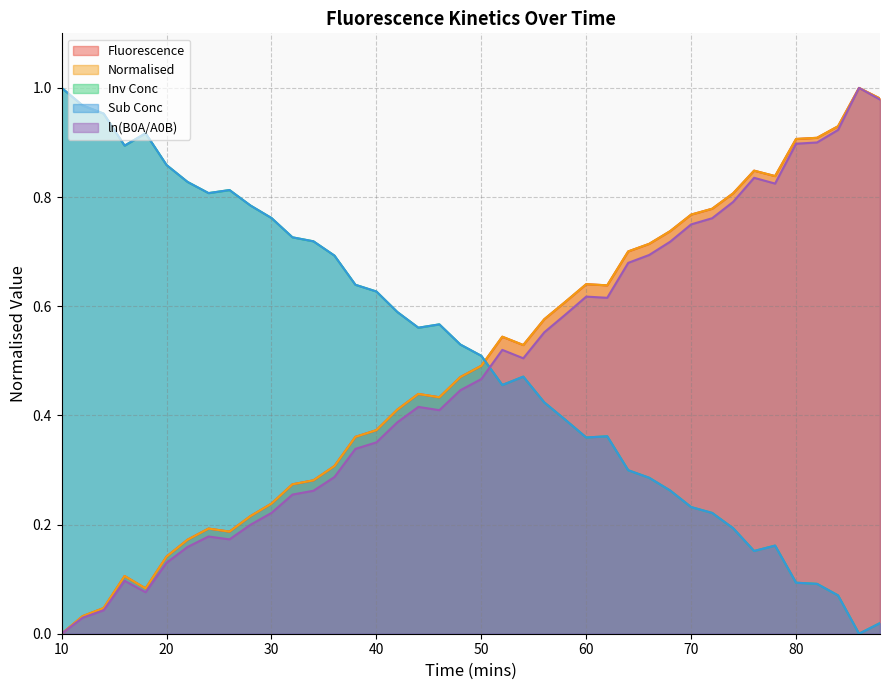

What is the greatest value displayed?

1.0